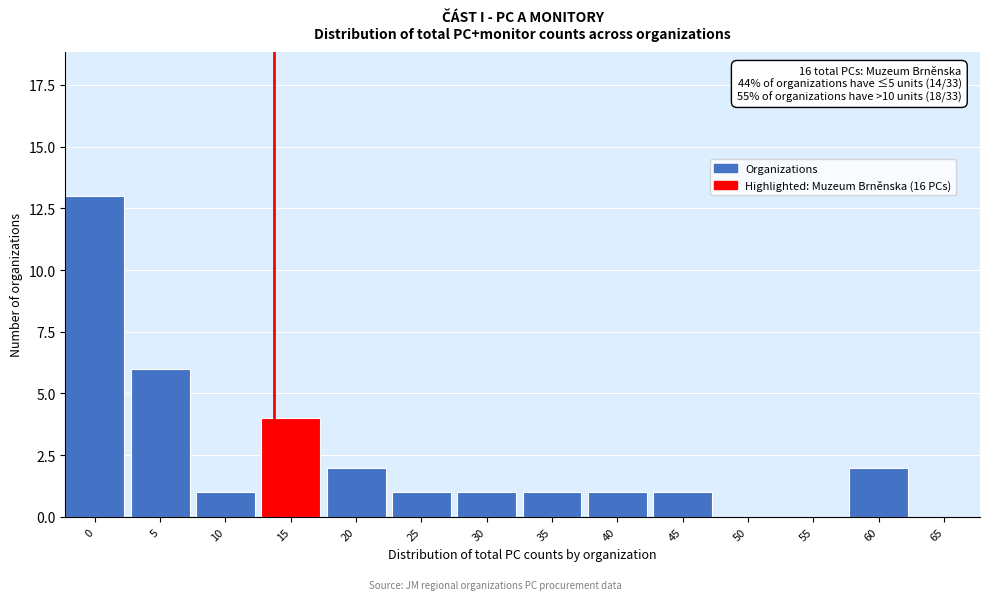

Reading left to right, transcribe all the data shown in this chart.

0=13	5=6	10=1	15=4	20=2	25=1	30=1	35=1	40=1	45=1	50=0	55=0	60=2	65=0